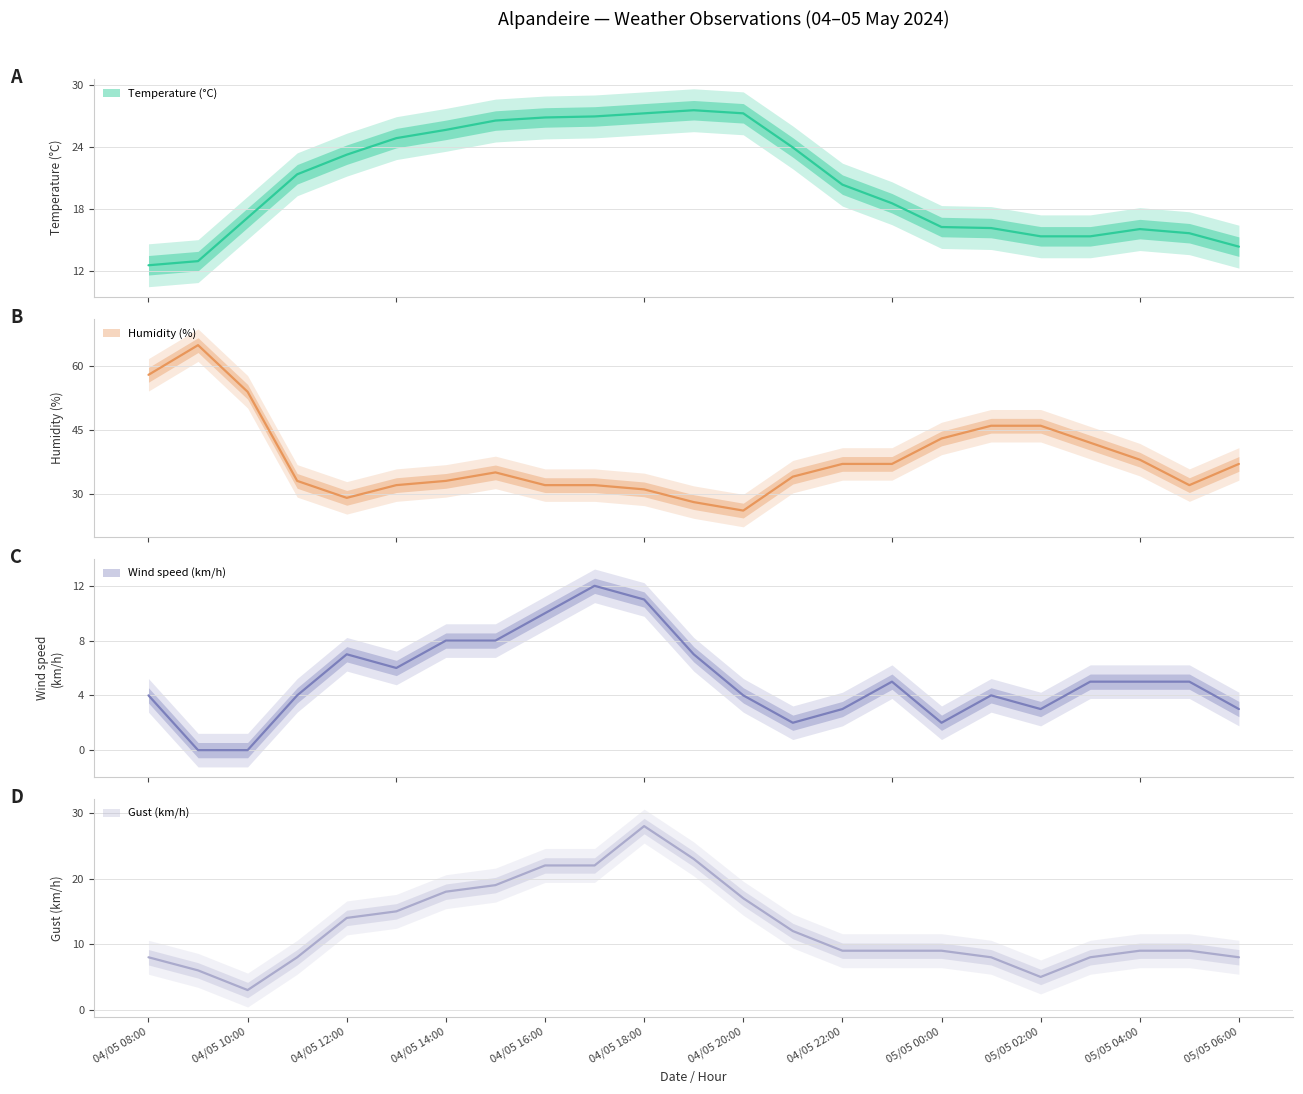

Is the value of Humidity (%) at 04/05 19:00 greater than the value of Temperature (°C) at 04/05 15:00?

Yes